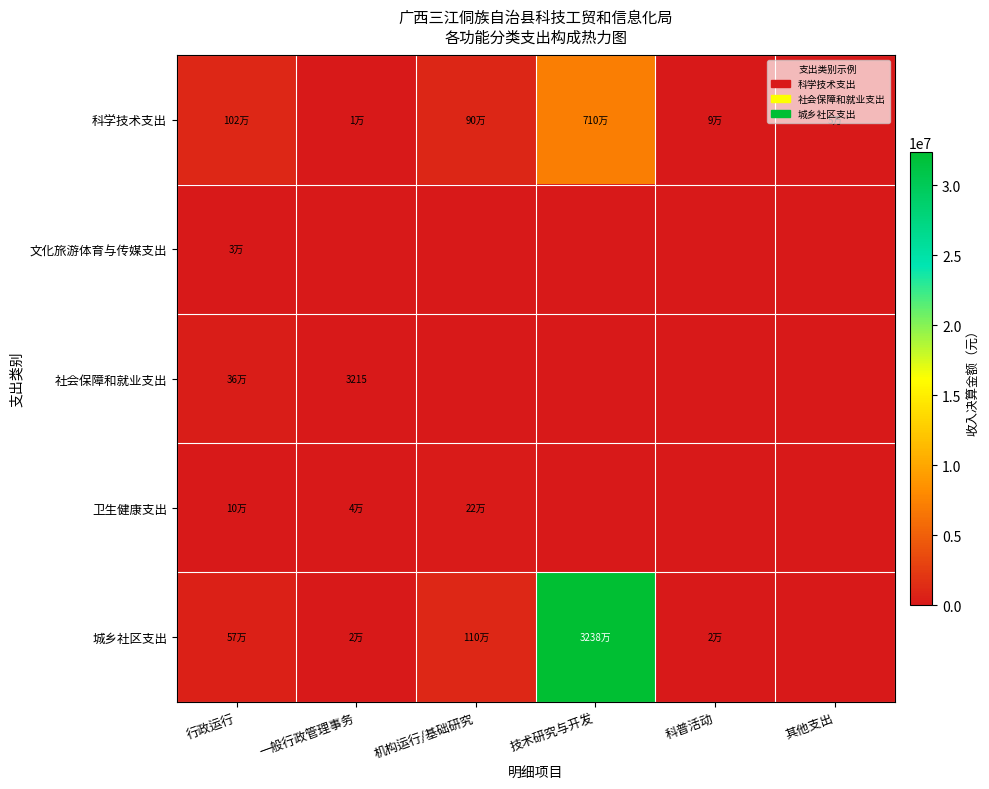

Which category has the lowest value in the 卫生健康支出 series?

技术研究与开发